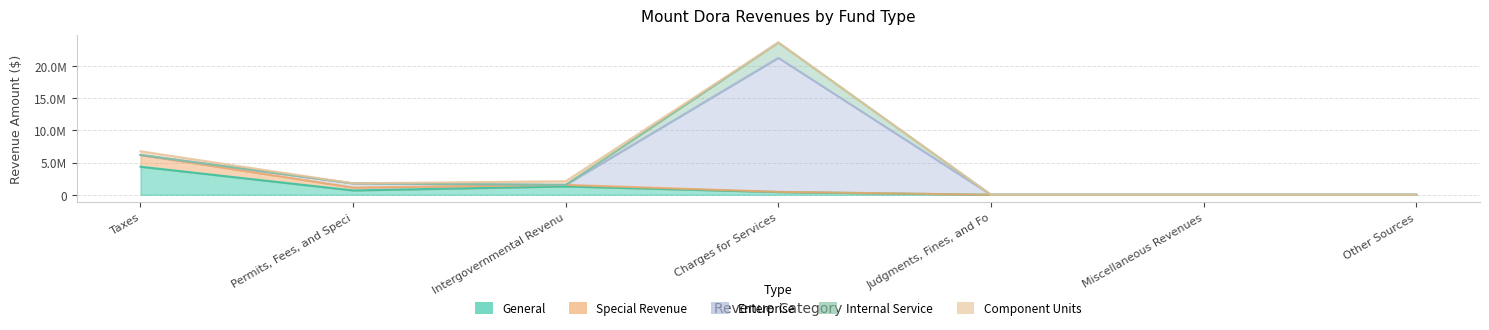

The value of Enterprise at Permits, Fees, and Special Assessments is 293274. True or false?

False